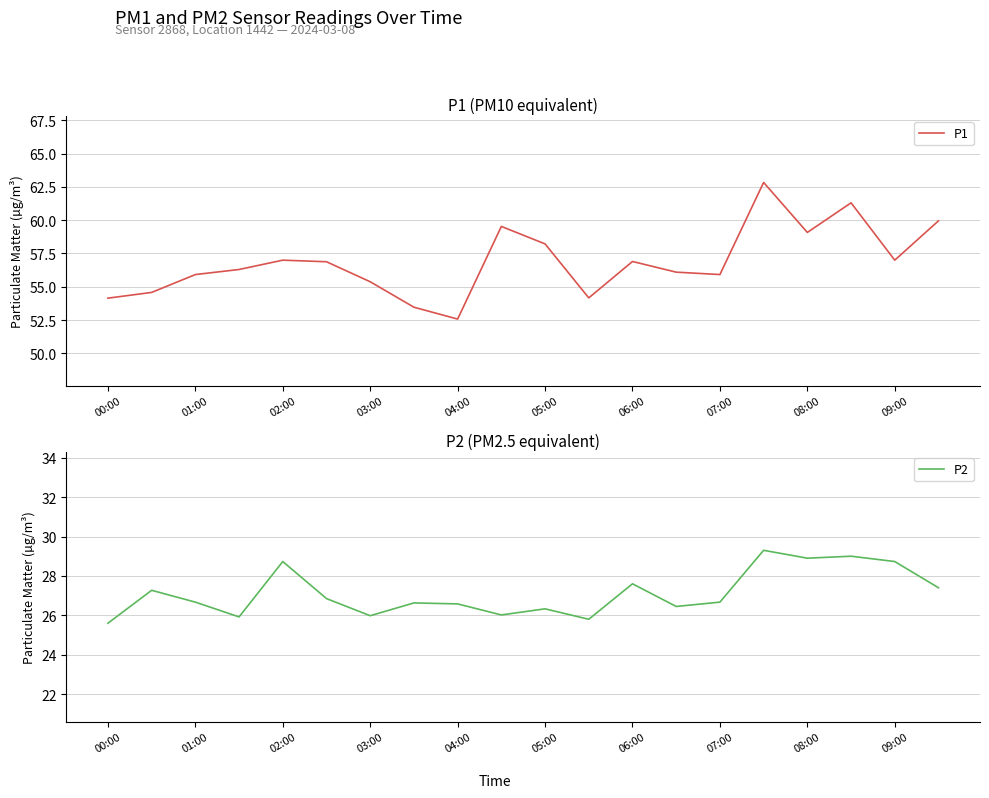

Count the number of categories in the chart.

20